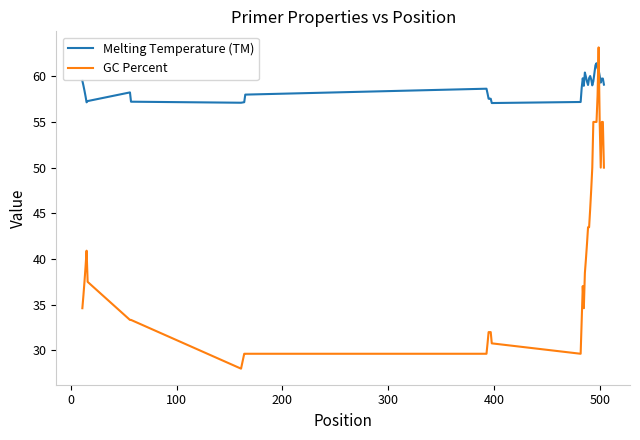

Which series has the largest total across all categories?

Melting Temperature (TM)